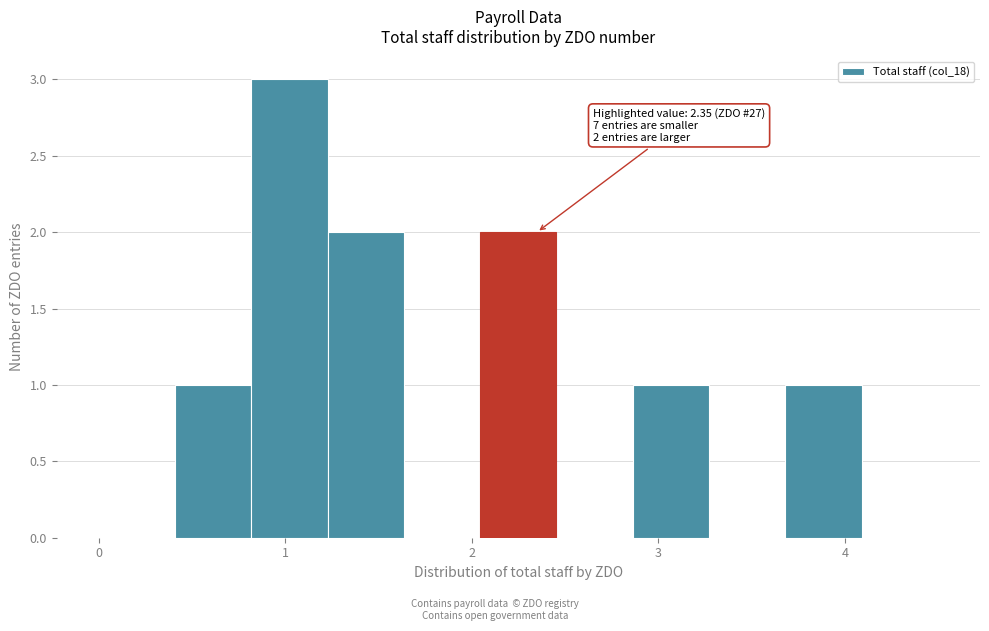

Which range on the x-axis has the tallest bar?

0.8 to 1.2